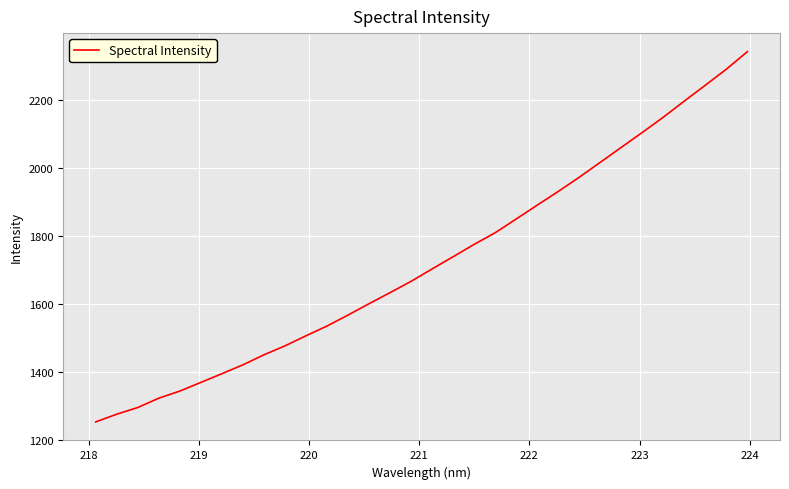

True or false: there are more than 1 points higher than both neighbors.

False